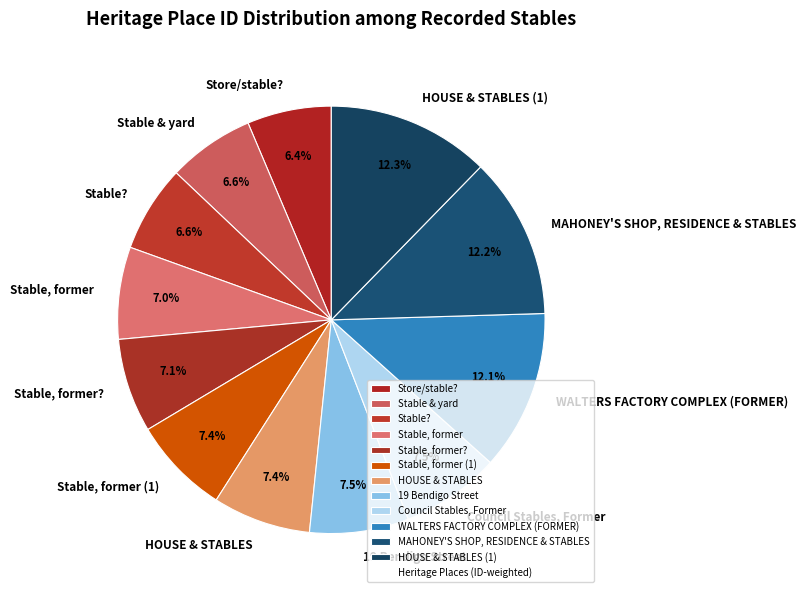

Count the number of slices in the pie.

12